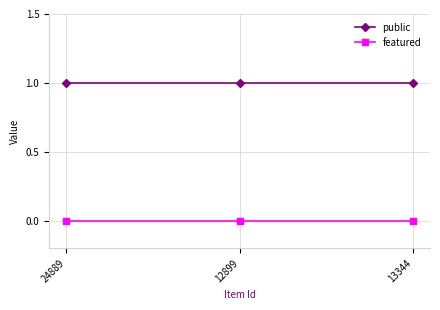

At 13344, list the series in order from smallest to largest.

featured, public